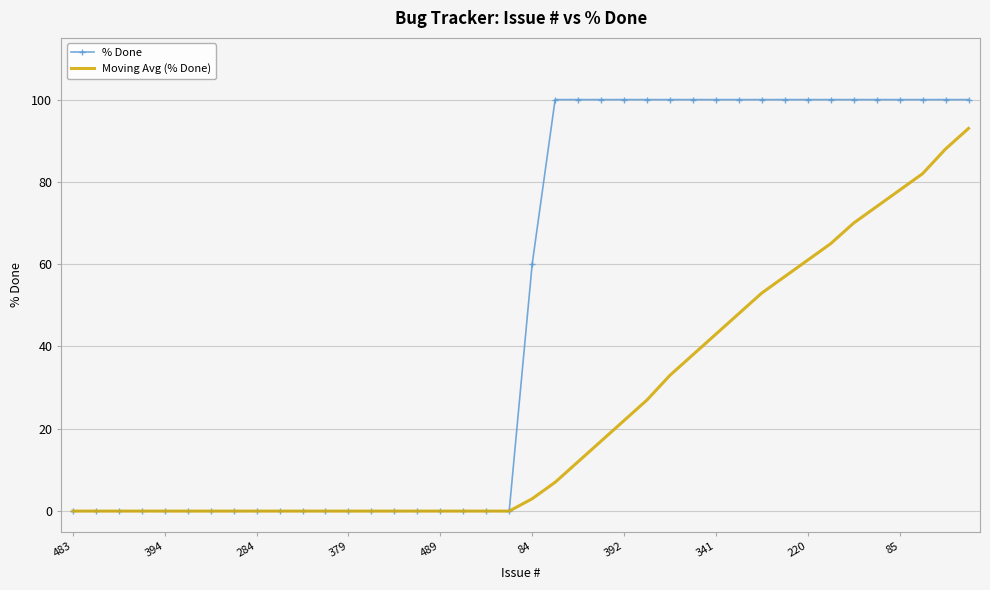

What are all the series names shown in the legend?

% Done, Moving Avg (% Done)